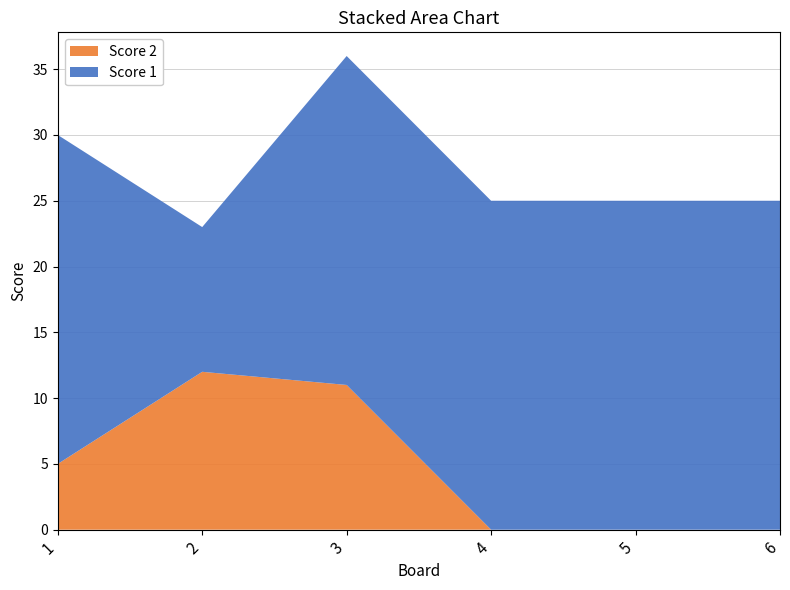

Reading right to left, extract all data points from this chart.

Score 1: 6=25	5=25	4=25	3=25	2=11	1=25
Score 2: 6=0	5=0	4=0	3=11	2=12	1=5